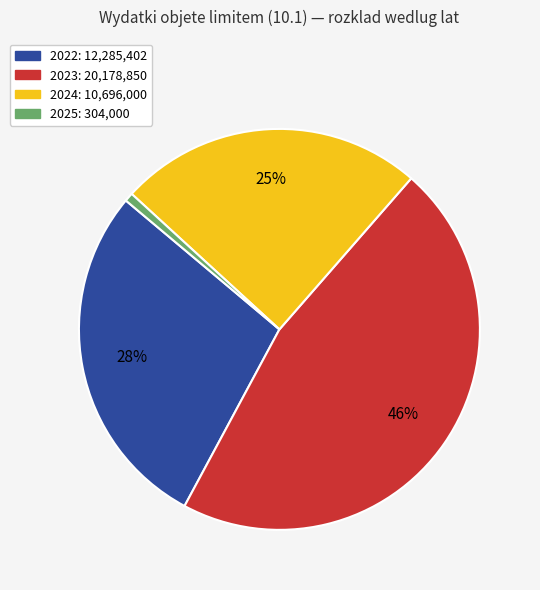

True or false: 2022 accounts for 28% of the total.

True